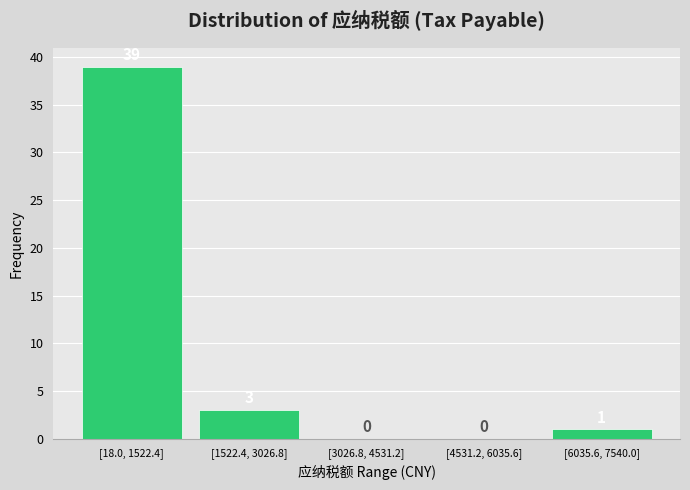

Reading left to right, transcribe all the data shown in this chart.

[18.0, 1522.4]=39	[1522.4, 3026.8]=3	[3026.8, 4531.2]=0	[4531.2, 6035.6]=0	[6035.6, 7540.0]=1